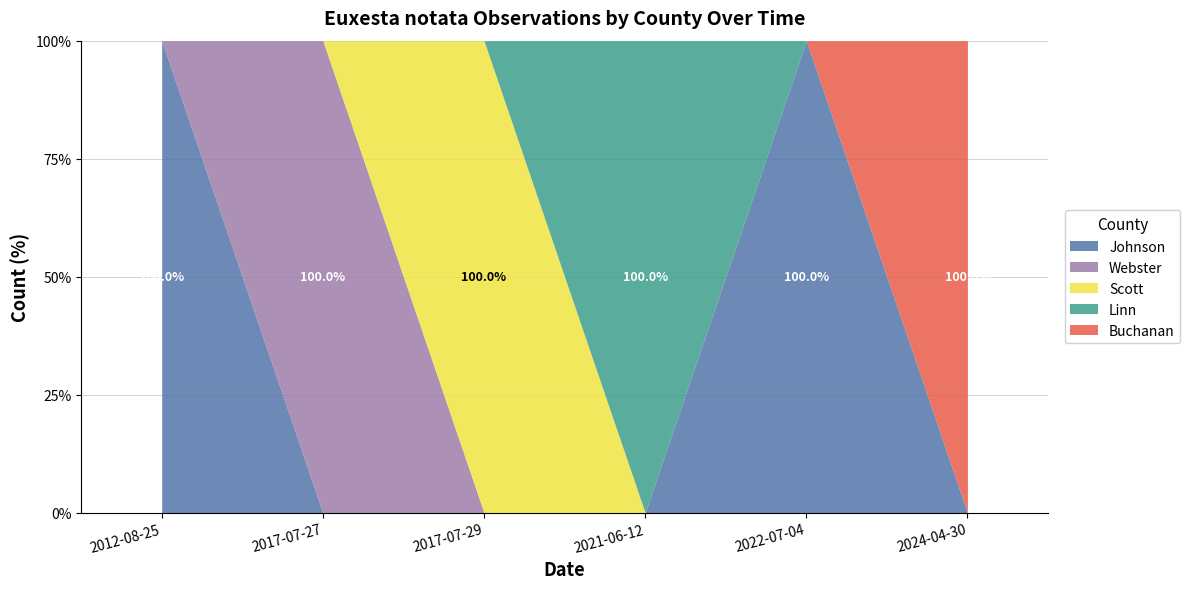

Between 2017-07-27 and 2022-07-04, which series saw the biggest shift?

Johnson